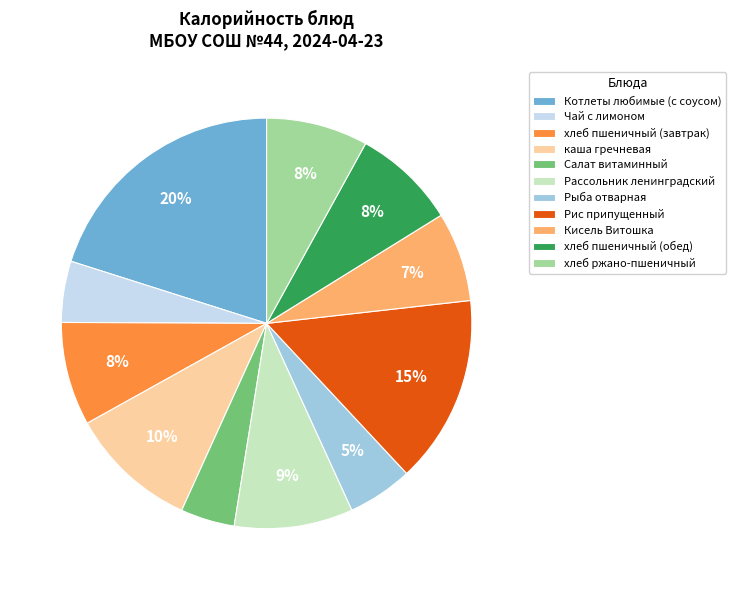

Between Рис припущенный and Кисель Витошка, which is larger?

Рис припущенный